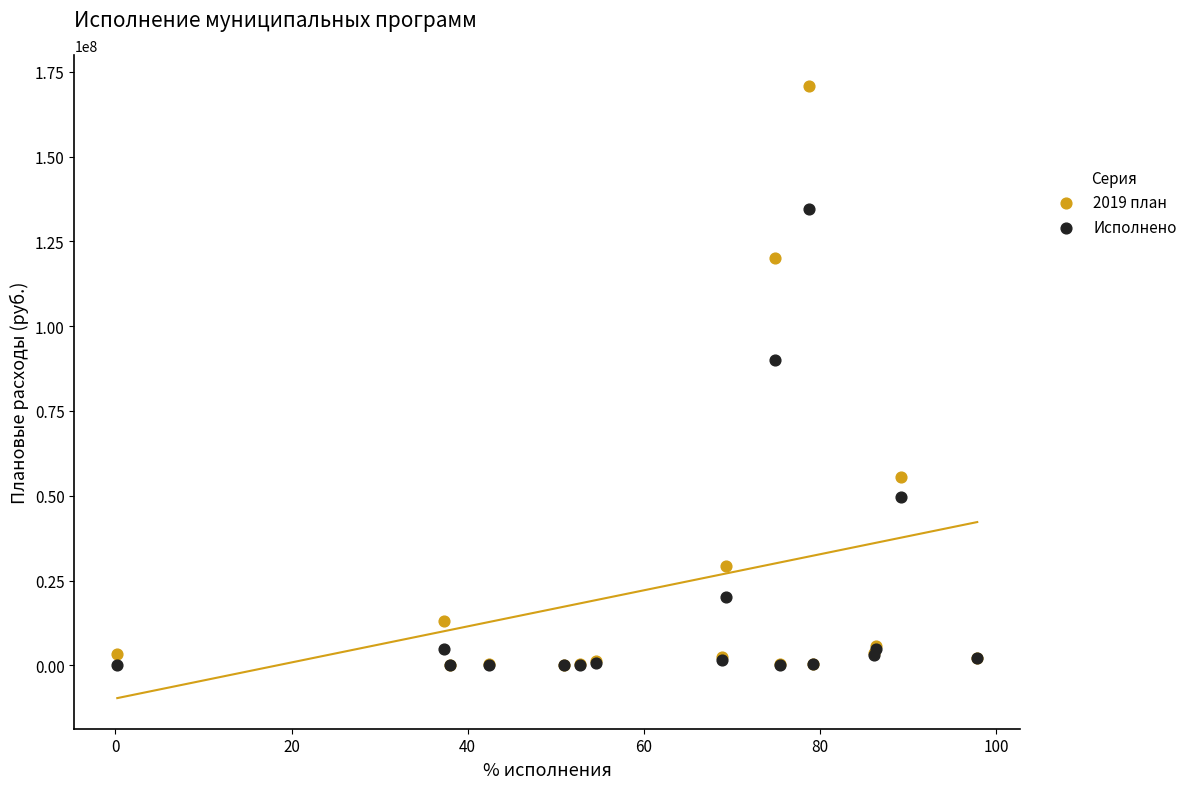

Across all series, what Y value is closest to 85450163?

89990774.6